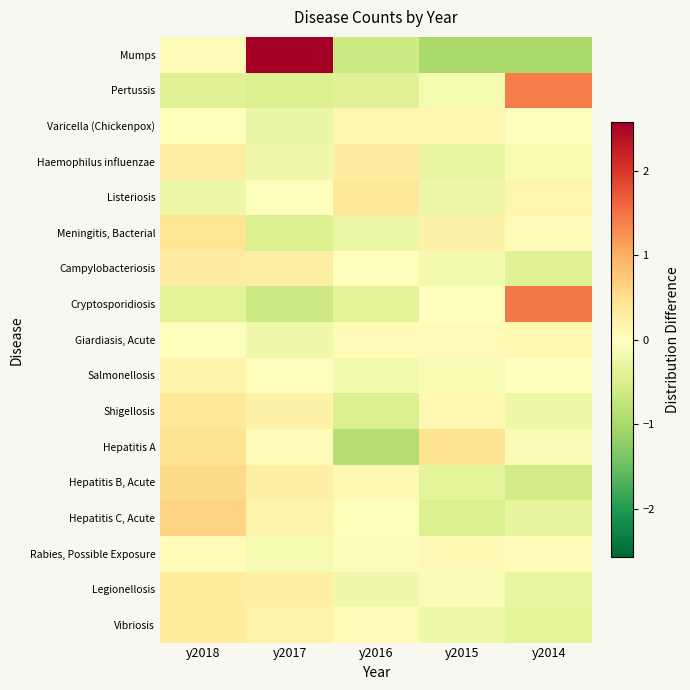

Reading left to right, list all the values displayed in this chart.

Mumps: y2018=0.1	y2017=2.6	y2016=-0.6	y2015=-1.0	y2014=-1.0
Pertussis: y2018=-0.4	y2017=-0.4	y2016=-0.4	y2015=-0.1	y2014=1.4
Varicella (Chickenpox): y2018=0.0	y2017=-0.3	y2016=0.1	y2015=0.1	y2014=-0.0
Haemophilus influenzae: y2018=0.3	y2017=-0.2	y2016=0.3	y2015=-0.3	y2014=-0.1
Listeriosis: y2018=-0.2	y2017=-0.0	y2016=0.3	y2015=-0.2	y2014=0.2
Meningitis, Bacterial: y2018=0.4	y2017=-0.4	y2016=-0.2	y2015=0.2	y2014=0.1
Campylobacteriosis: y2018=0.3	y2017=0.3	y2016=-0.0	y2015=-0.1	y2014=-0.4
Cryptosporidiosis: y2018=-0.4	y2017=-0.6	y2016=-0.4	y2015=-0.0	y2014=1.4
Giardiasis, Acute: y2018=-0.0	y2017=-0.2	y2016=0.1	y2015=0.1	y2014=0.1
Salmonellosis: y2018=0.2	y2017=0.0	y2016=-0.1	y2015=-0.1	y2014=0.0
Shigellosis: y2018=0.4	y2017=0.2	y2016=-0.5	y2015=0.1	y2014=-0.2
Hepatitis A: y2018=0.4	y2017=0.1	y2016=-0.9	y2015=0.4	y2014=-0.1
Hepatitis B, Acute: y2018=0.6	y2017=0.3	y2016=0.1	y2015=-0.3	y2014=-0.6
Hepatitis C, Acute: y2018=0.6	y2017=0.2	y2016=-0.0	y2015=-0.5	y2014=-0.3
Rabies, Possible Exposure: y2018=0.1	y2017=-0.1	y2016=-0.0	y2015=0.1	y2014=0.0
Legionellosis: y2018=0.3	y2017=0.2	y2016=-0.2	y2015=-0.1	y2014=-0.3
Vibriosis: y2018=0.3	y2017=0.2	y2016=0.1	y2015=-0.2	y2014=-0.3